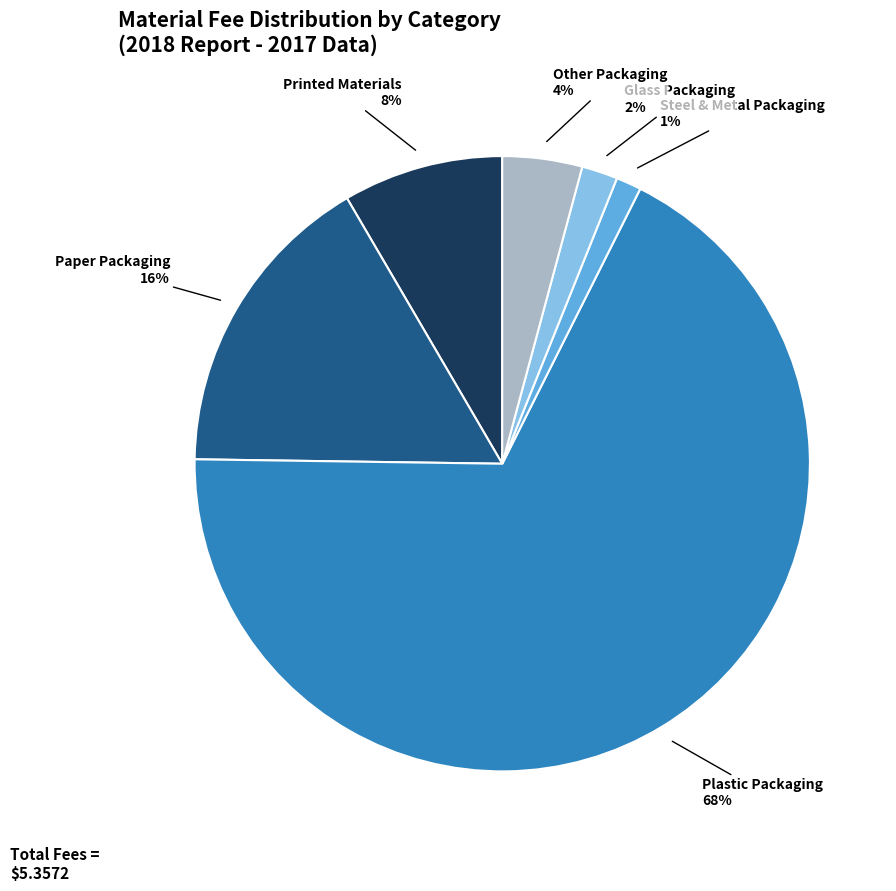

Does any single category account for the majority?

Yes